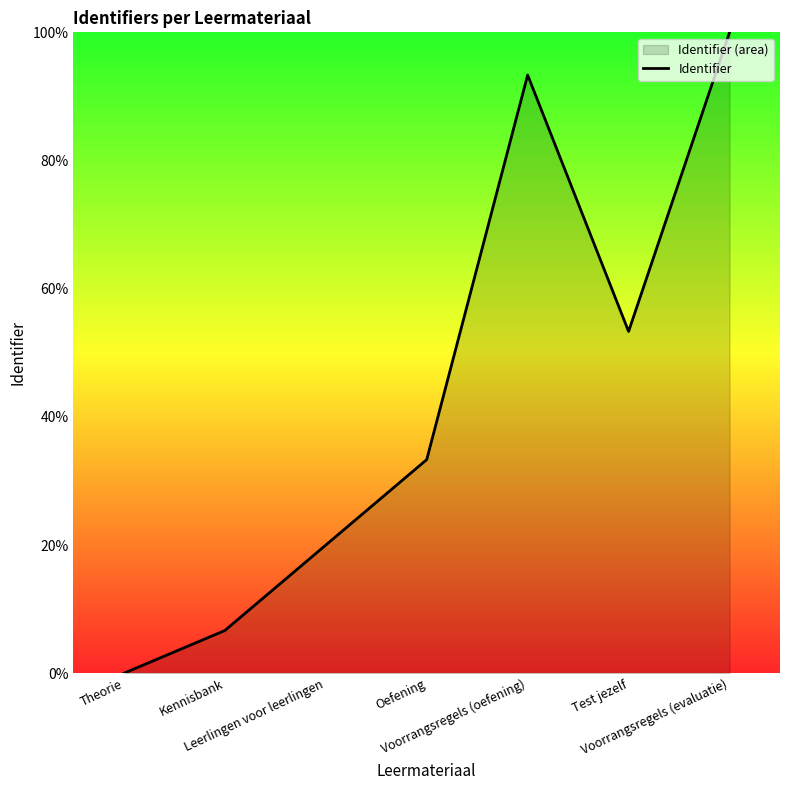

Approximately how many times larger is the value at Voorrangsregels (evaluatie) compared to Kennisbank?

15.0